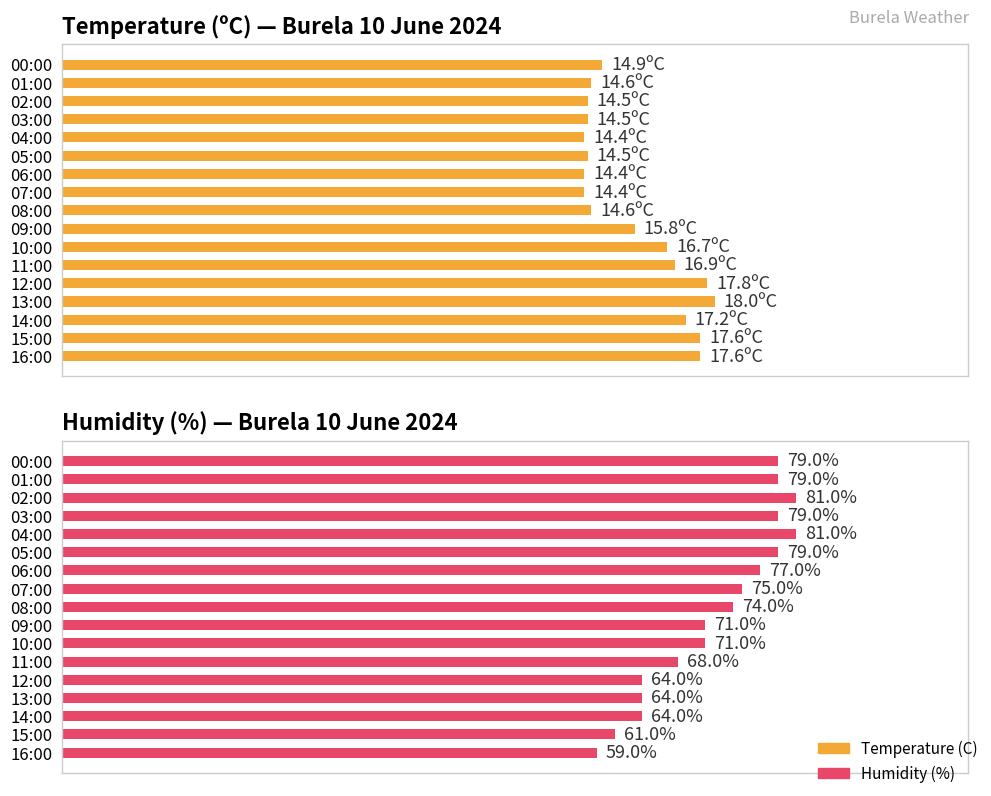

What is the difference between the maximum and minimum values in the Temperature (ºC) — Burela 10 June 2024 series?

3.6